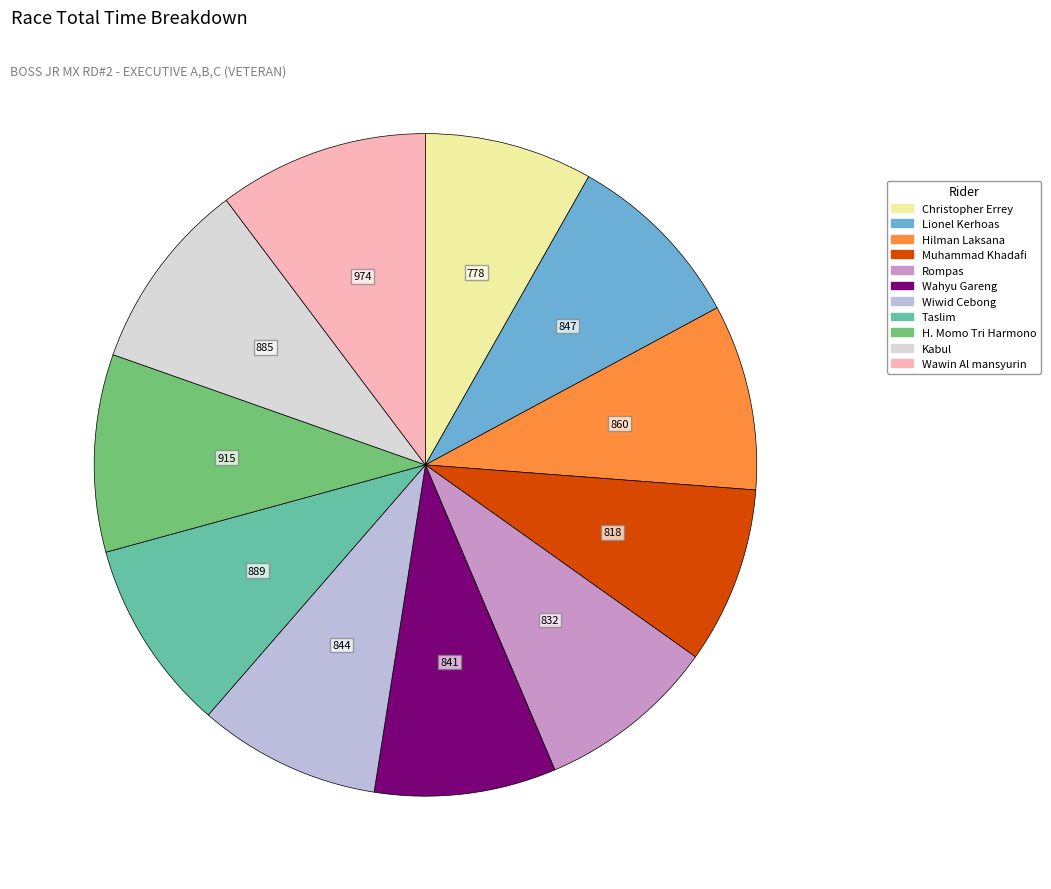

Combined, do Taslim and Wiwid Cebong account for over 50%?

No